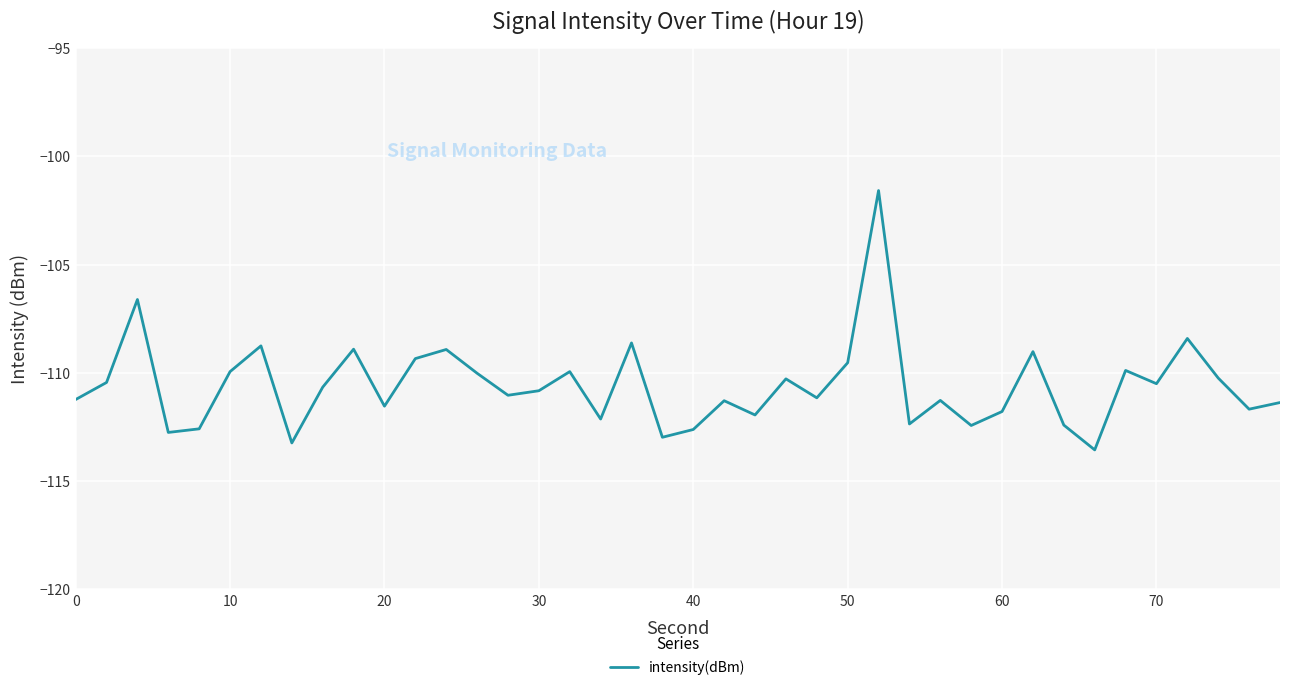

What is the smallest value displayed?

-113.6